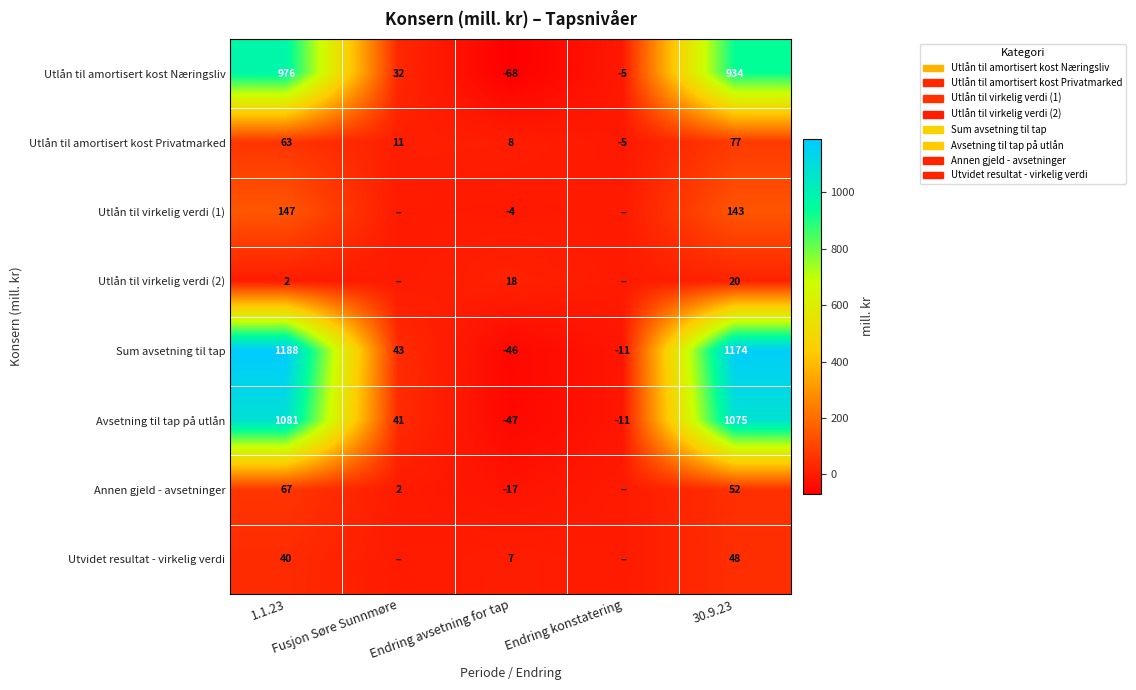

What is the difference between the maximum and second lowest values in the Utlån til amortisert kost Privatmarked series?

69